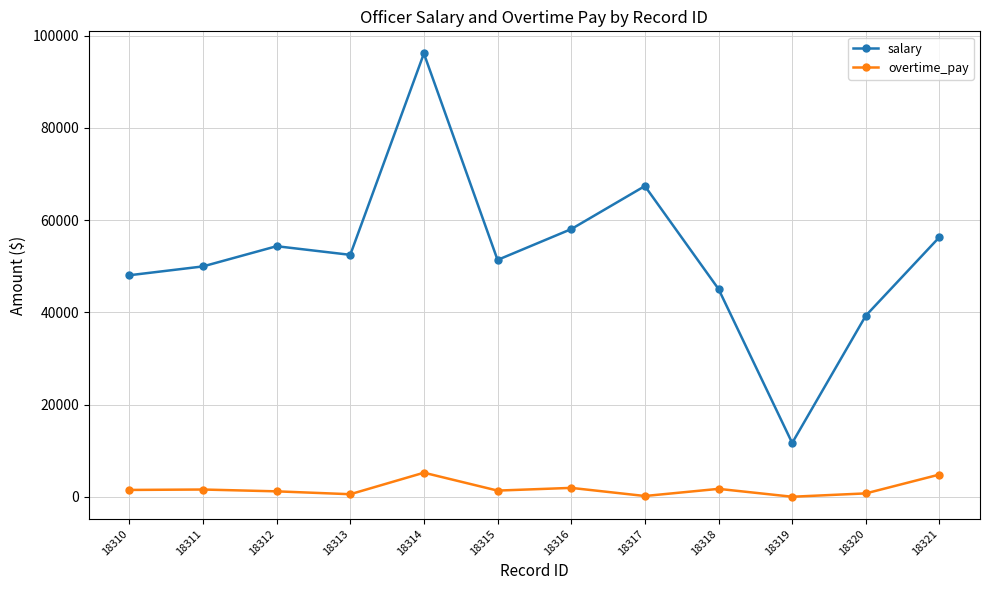

At which label is salary closest to 53915?

18312